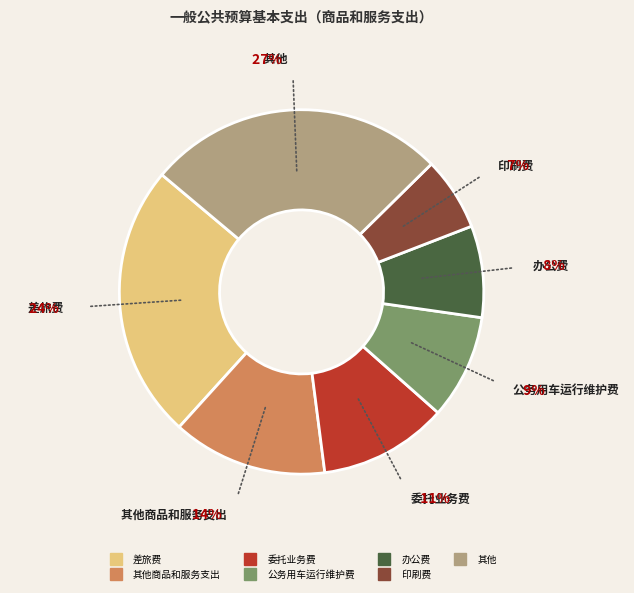

To the nearest percent, what is the average slice percentage?

14%